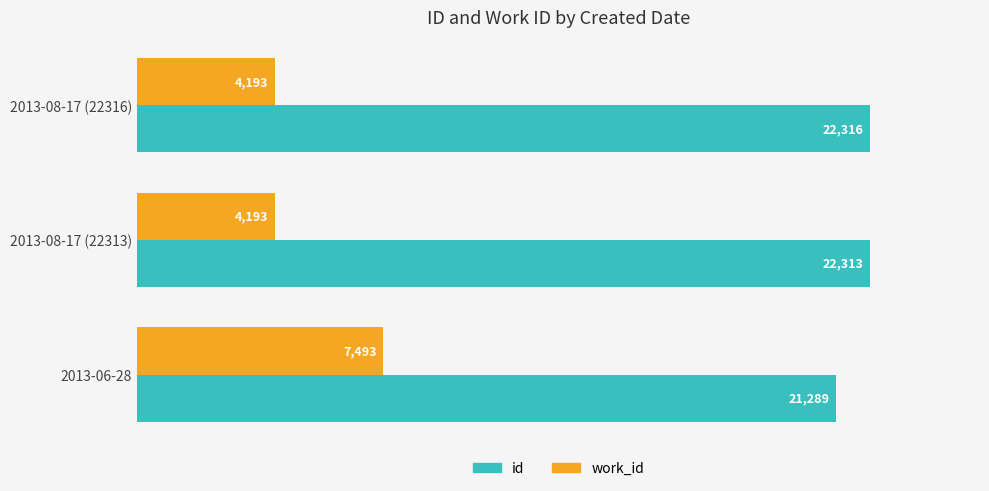

True or false: work_id has a value of 6187 at 2013-08-17 (22316).

False